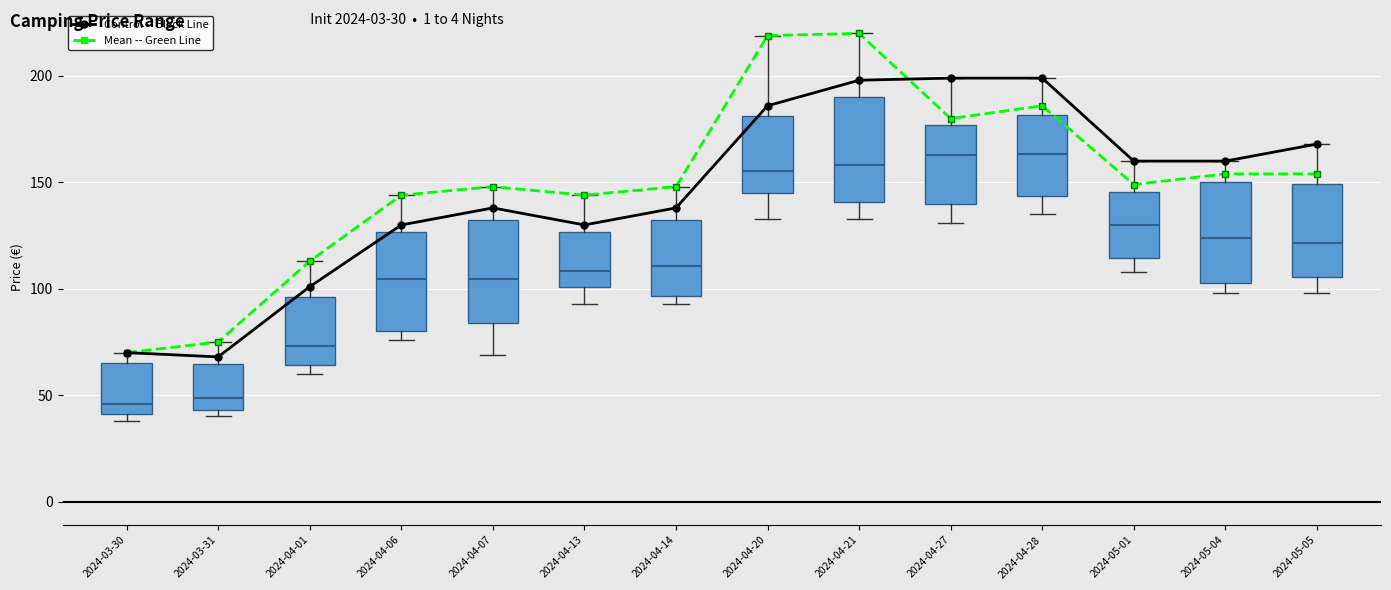

Count the number of data series in this chart.

2